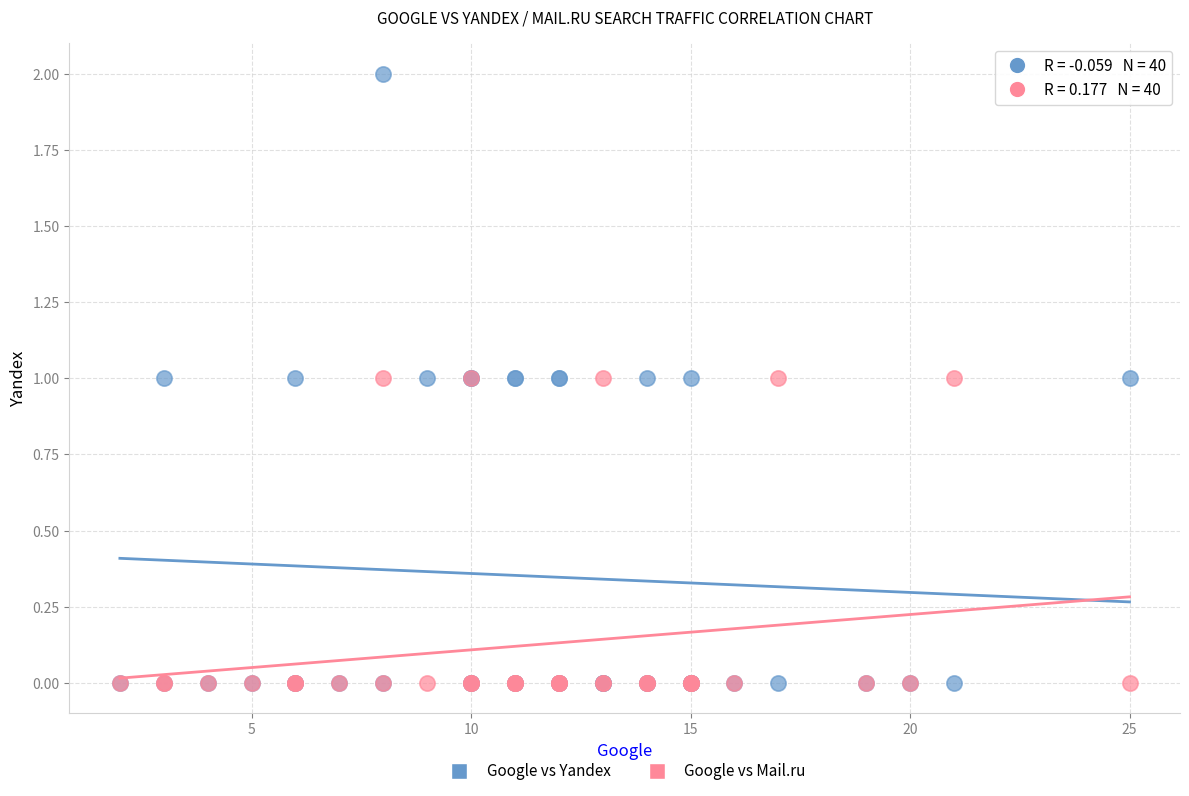

What are all the series names shown in the legend?

Google vs Yandex, Google vs Mail.ru